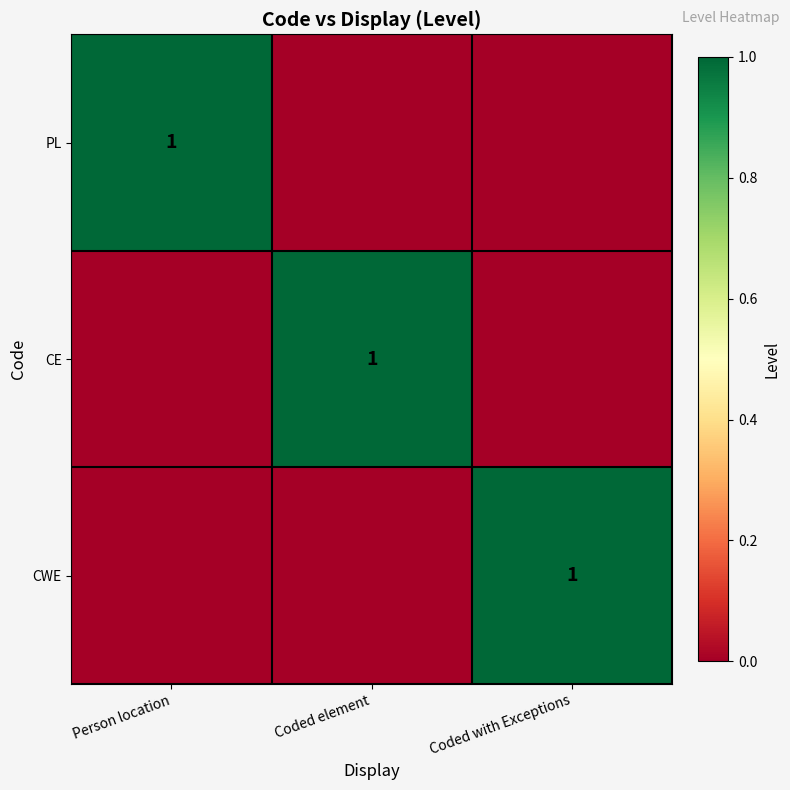

Is it true that PL equals 1 at Person location?

True